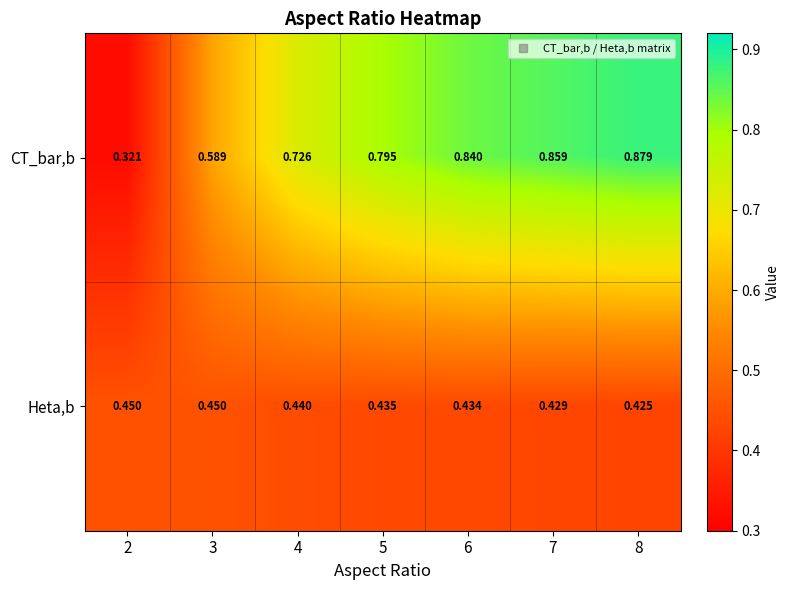

Is the value of CT_bar,b at 4 greater than the value of Heta,b at 6?

Yes